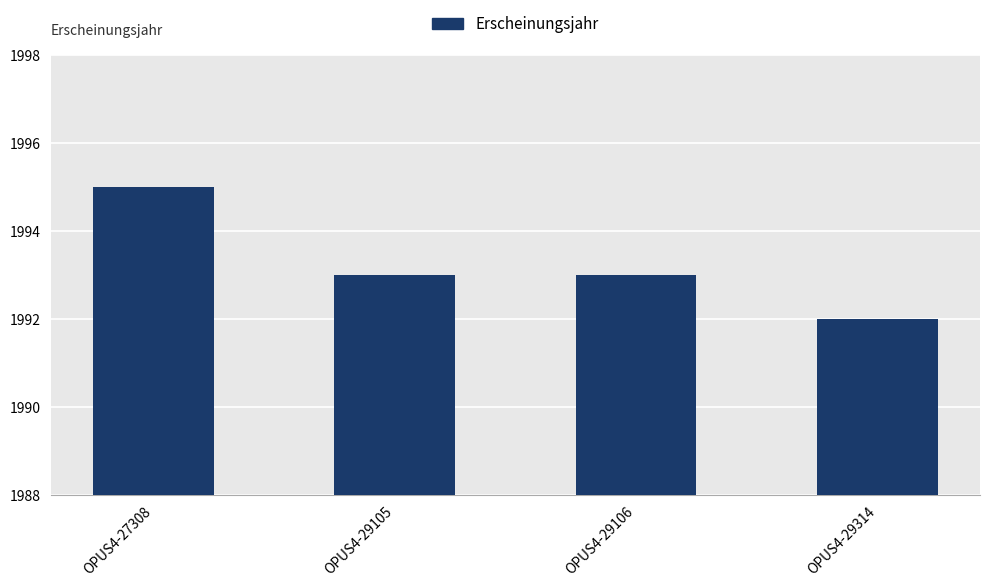

Does the chart contain any negative values?

No